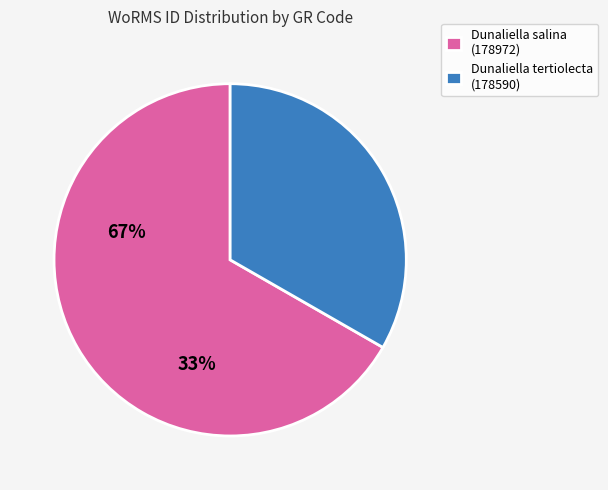

How many slices are in this pie chart?

2